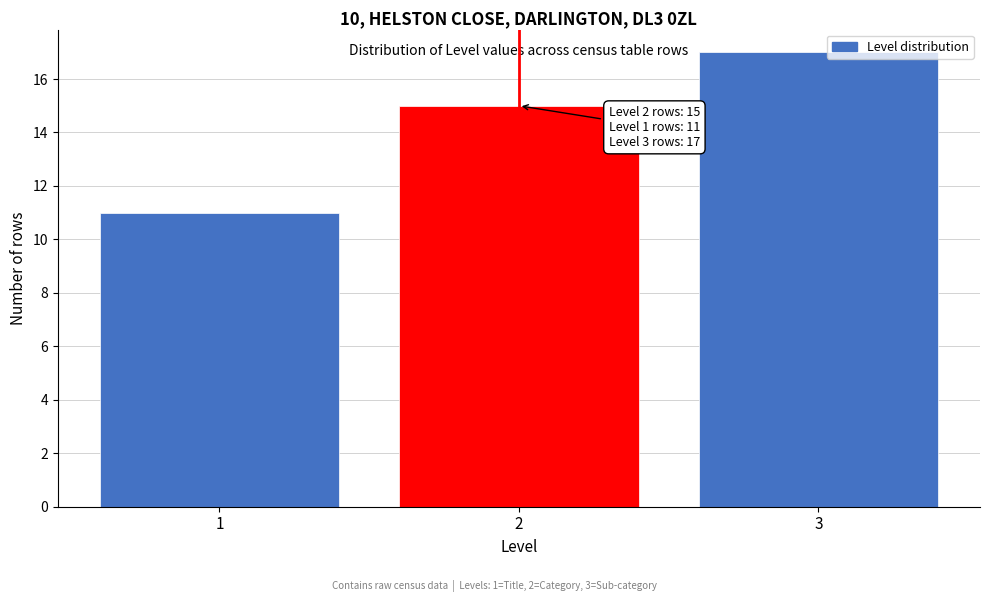

Over which range of the x-axis is the bar tallest?

2.5 to 3.5